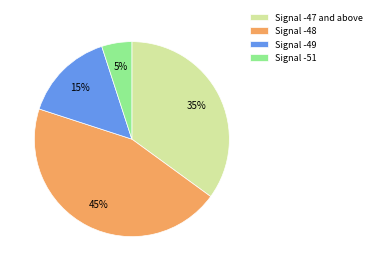

True or false: Signal -47 and above accounts for 35% of the total.

True